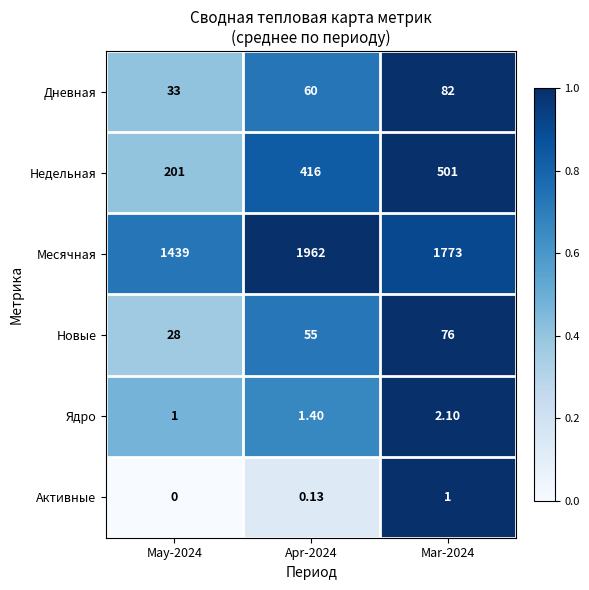

Which series has the widest spread of values?

Месячная